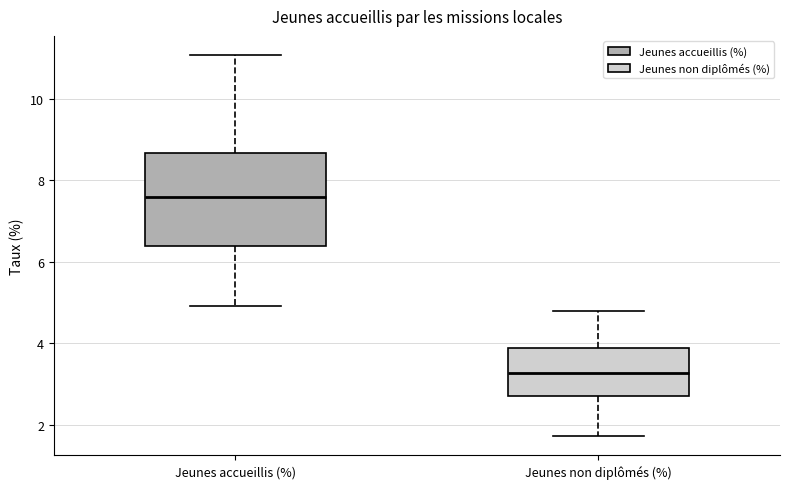

Reading left to right, read every box against the y-axis: the position of its median line, the range the box covers, and the ends of its whiskers. The values are not printed on the chart, so give them approximately, as read against the axis.

Jeunes accueillis (%): median 7.6, box 6.4 to 8.6, whiskers 5.0 to 11.0
Jeunes non diplômés (%): median 3.2, box 2.8 to 3.8, whiskers 1.8 to 4.8